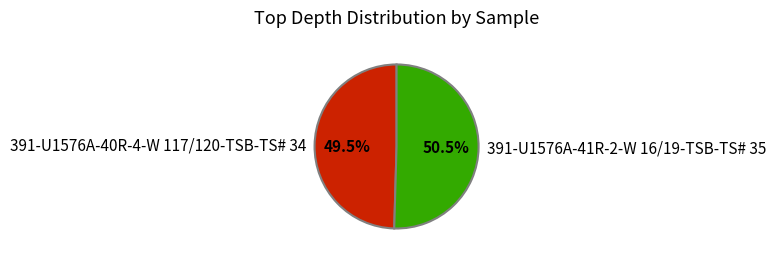

Do 391-U1576A-40R-4-W 117/120-TSB-TS# 34 and 391-U1576A-41R-2-W 16/19-TSB-TS# 35 together represent more than half of the pie?

Yes